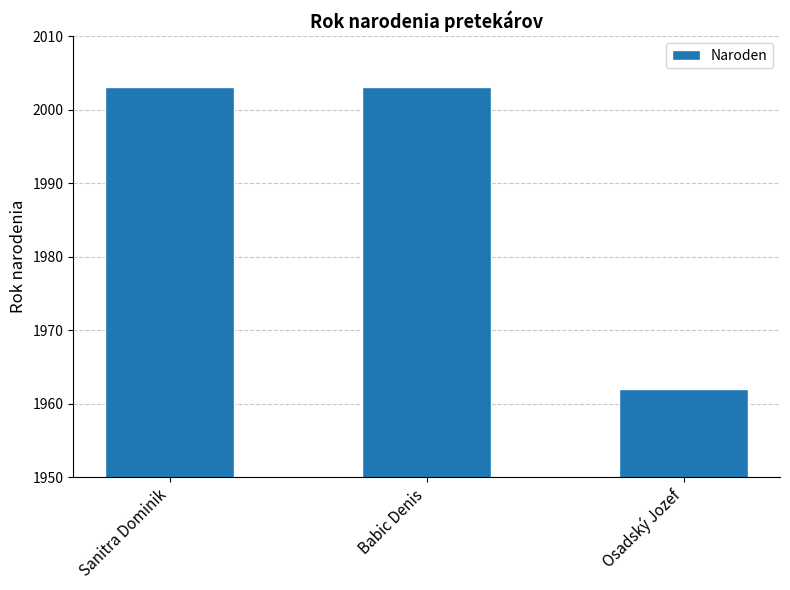

How many bars are there in total?

3